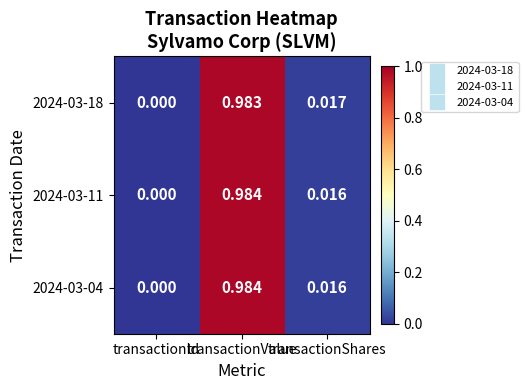

Which series changed the most between transactionId and transactionShares?

2024-03-18